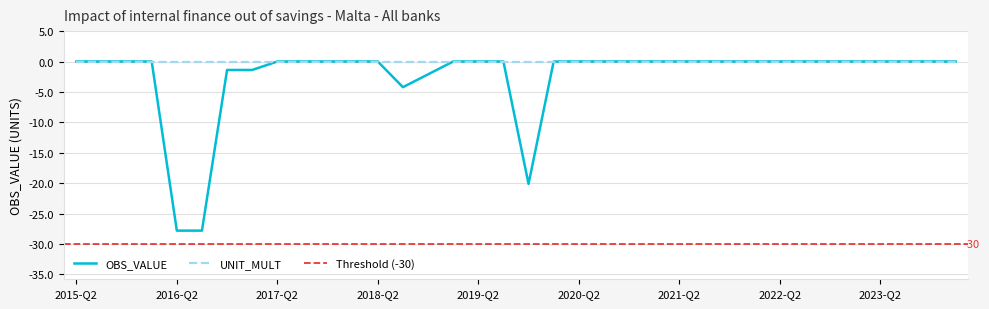

How many negative values are there?

7